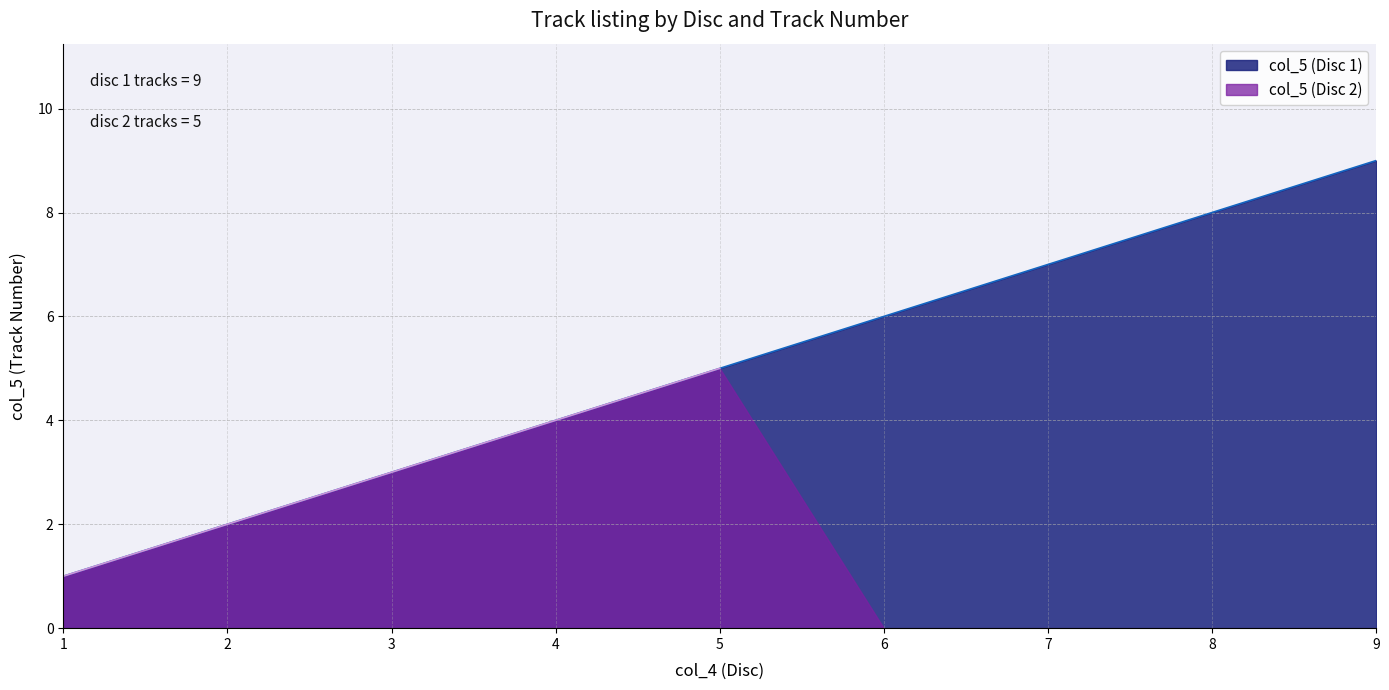

Does the chart display data point markers on the line(s)?

No